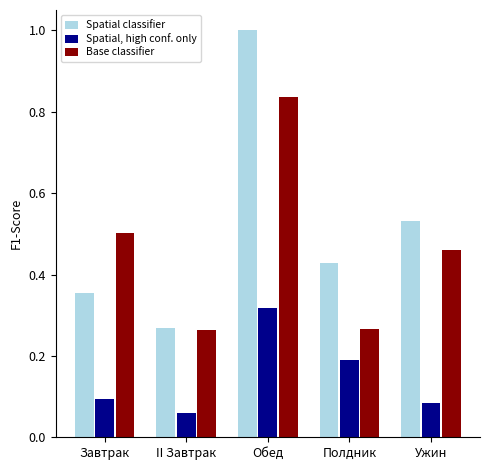

At which category does the chart reach its minimum across all series?

II Завтрак